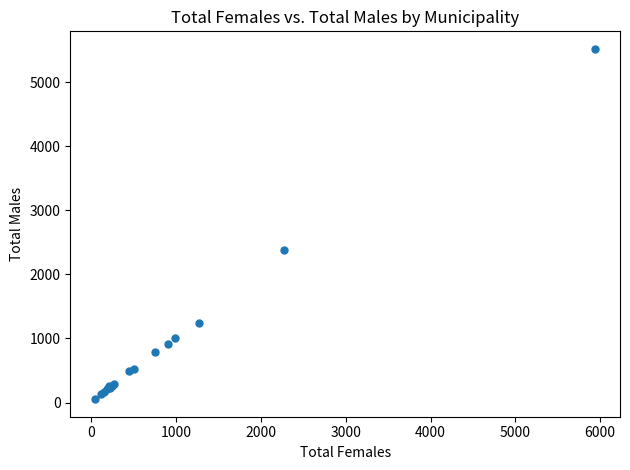

What Y value in the scatter plot is closest to 2787?

2380